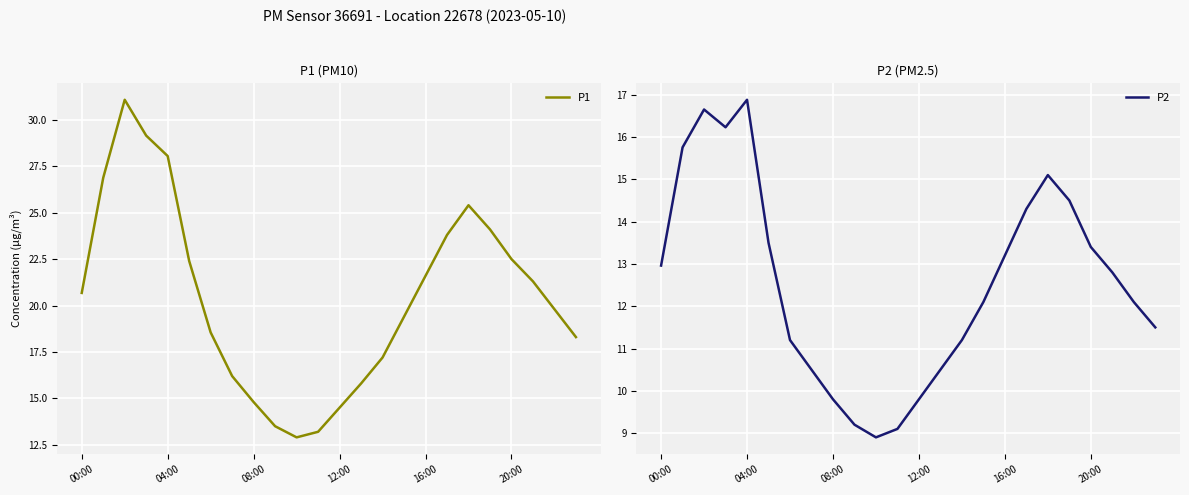

True or false: P1 has a value of 24.1 at 19.

True